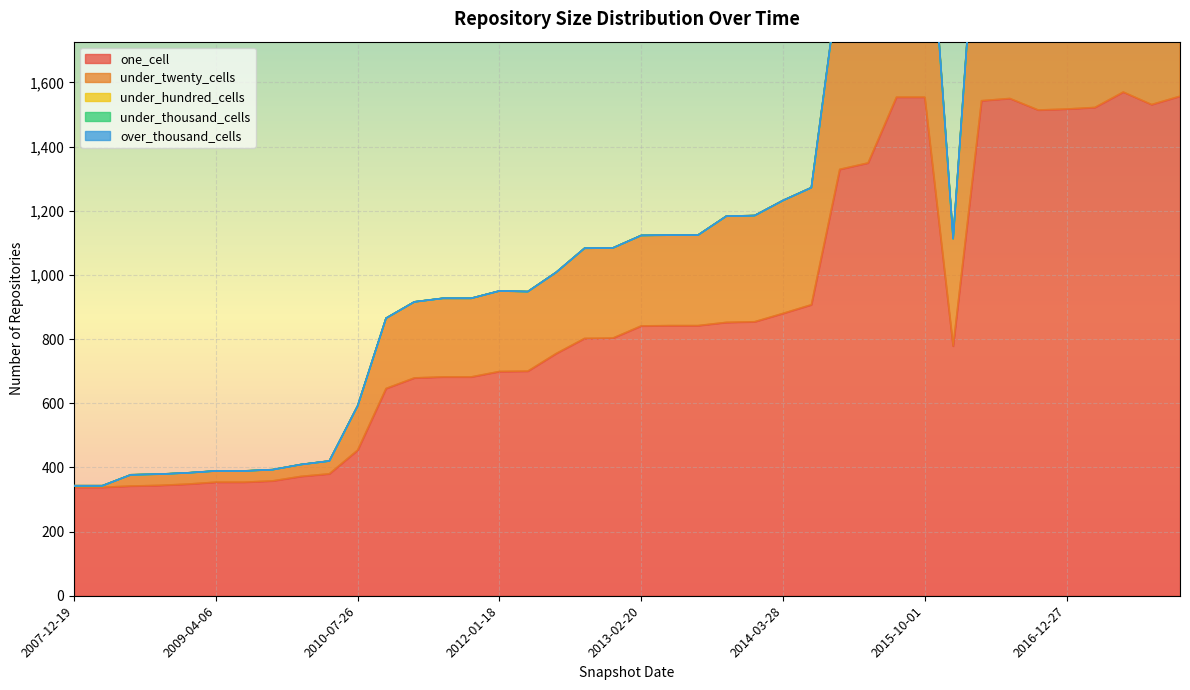

True or false: one_cell and under_thousand_cells intersect in this chart.

False